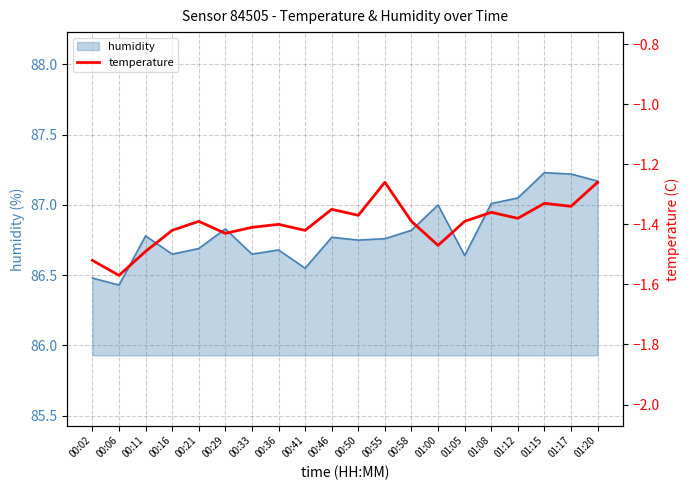

At which label is the value closest to -1?

00:55